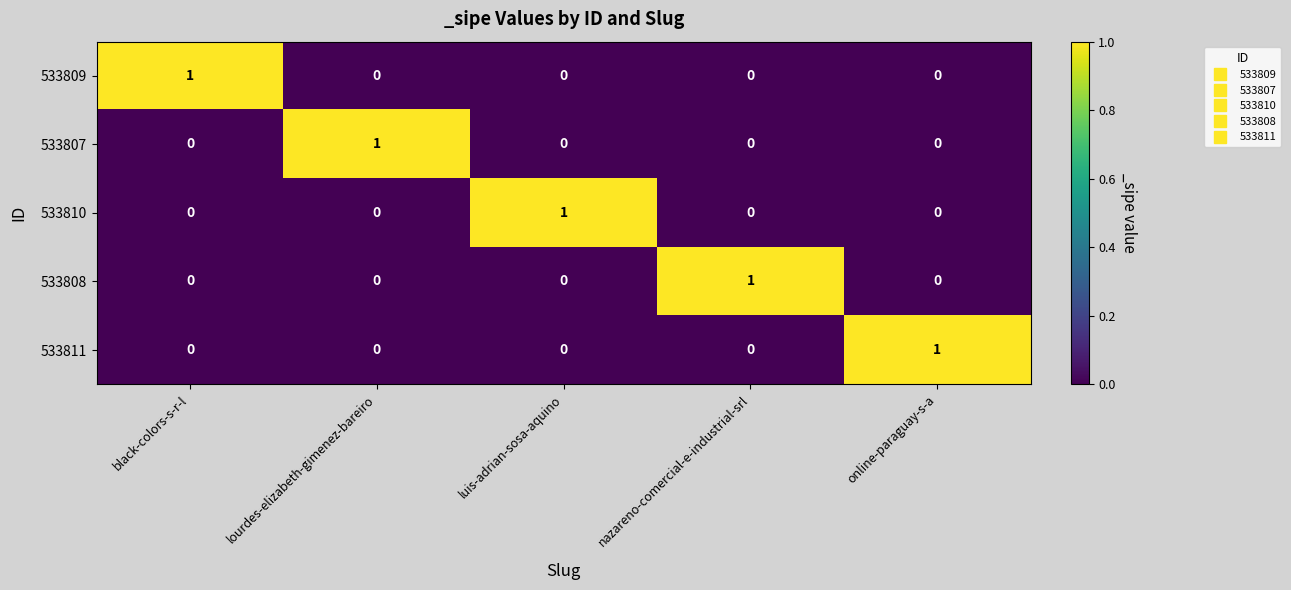

The value of 533808 at online-paraguay-s-a is 0. True or false?

True